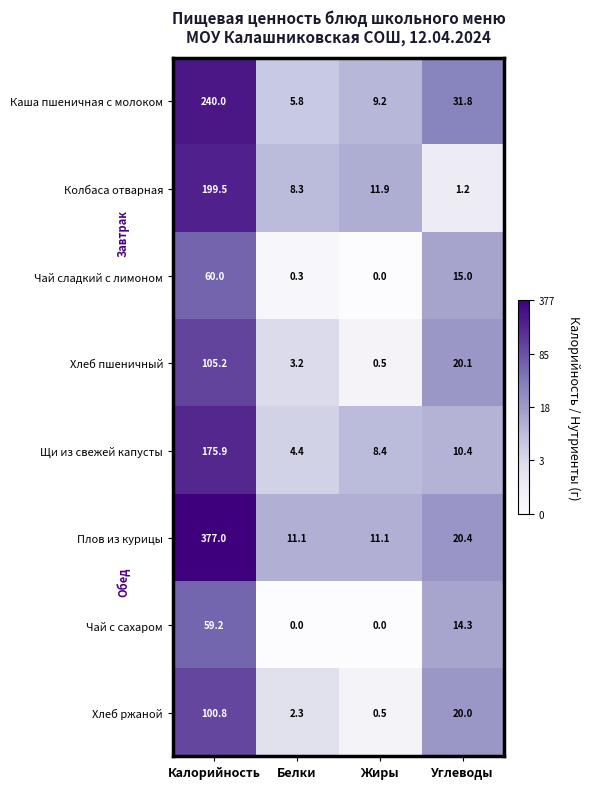

What is the total value across all series at Белки?

35.4